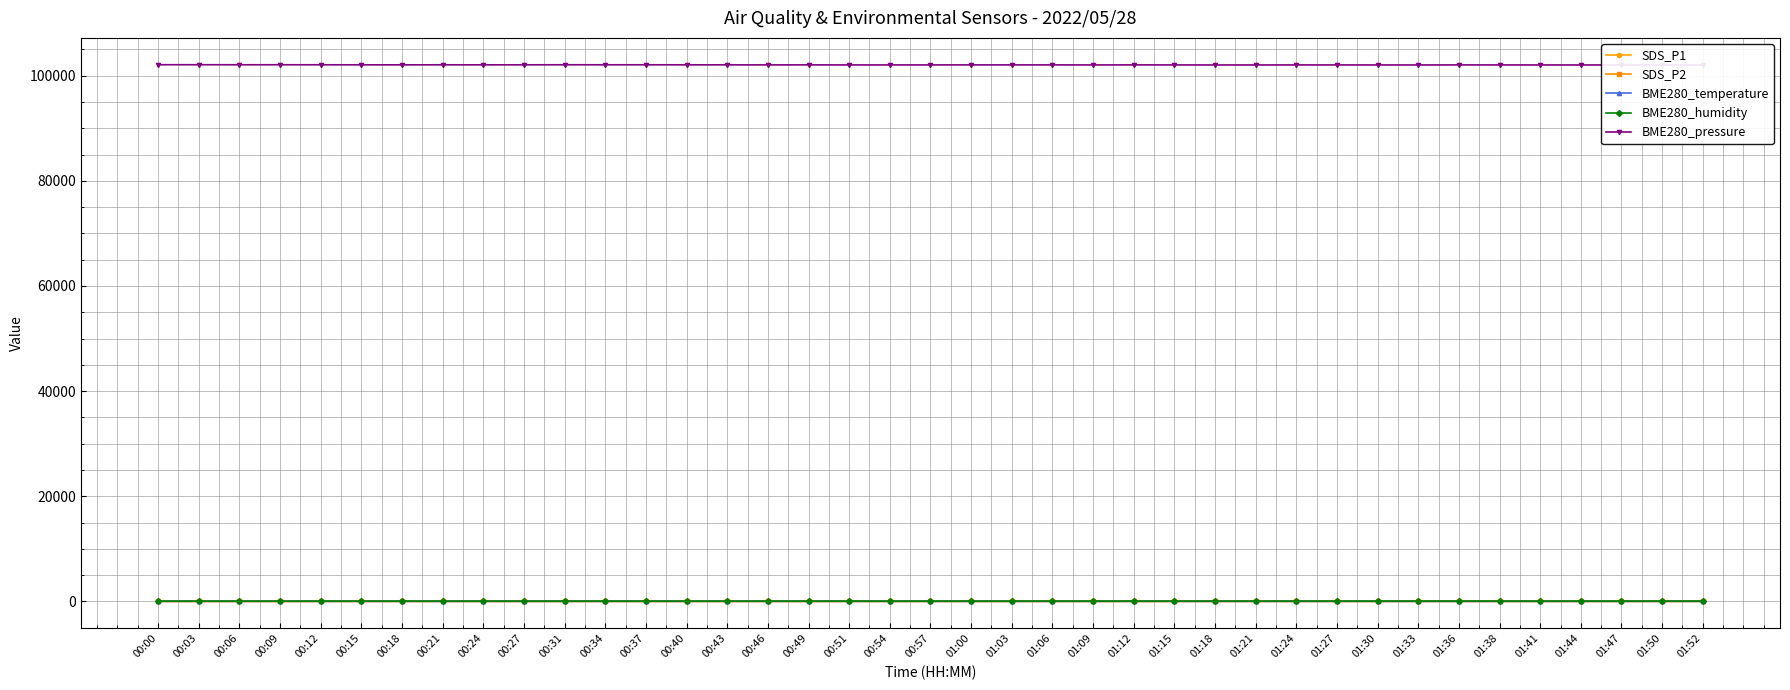

The value of BME280_pressure at 01:21 is 102030.4. True or false?

True